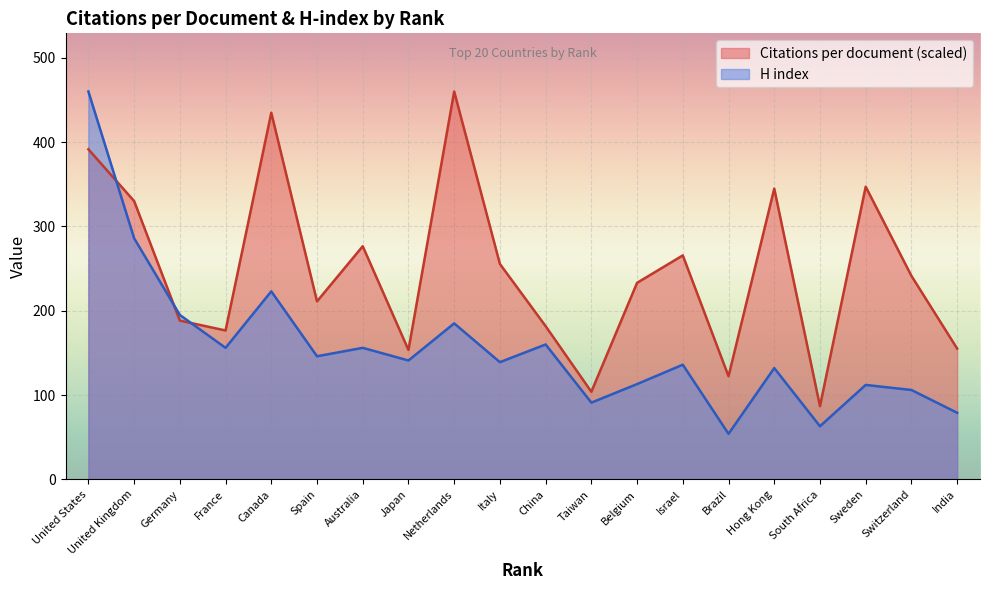

Rank the series at Australia from lowest to highest value.

H index, Citations per document (scaled)